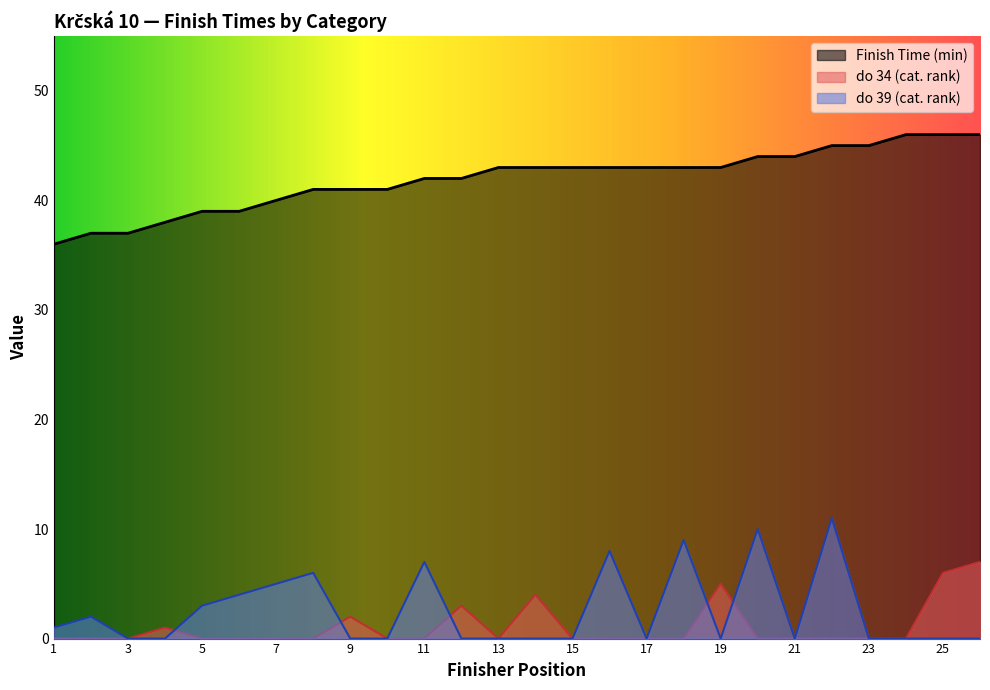

What is the difference between the maximum and minimum values in the do 34 series?

7